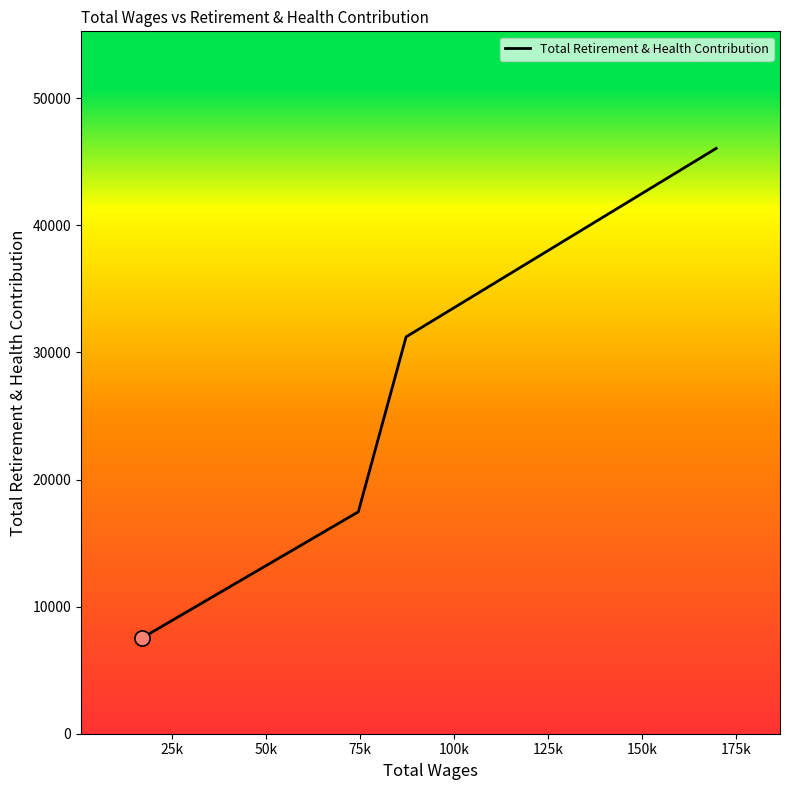

What is the maximum value shown in the chart?

46055